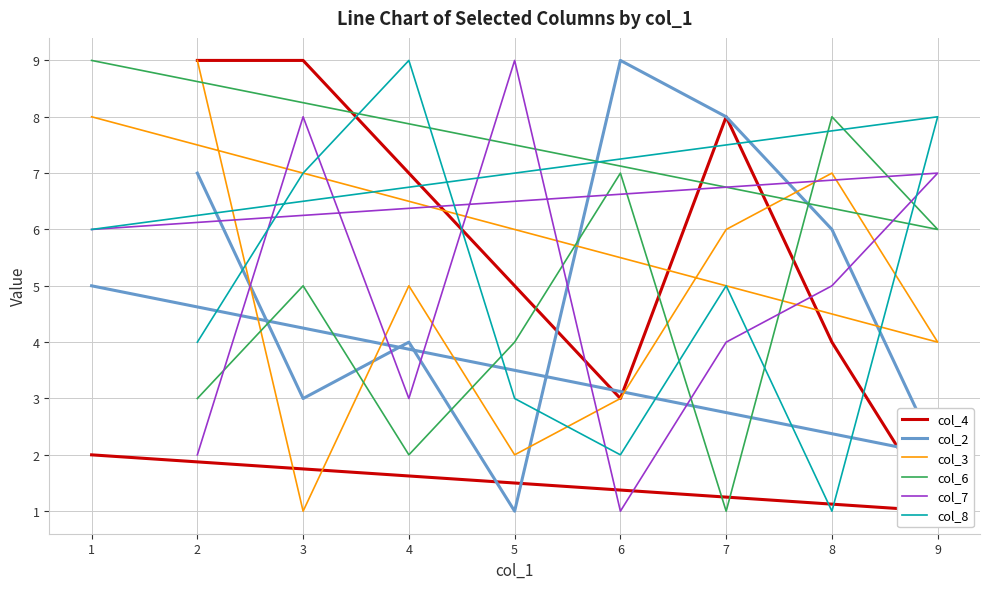

At which category is the sum across all series the highest?

1